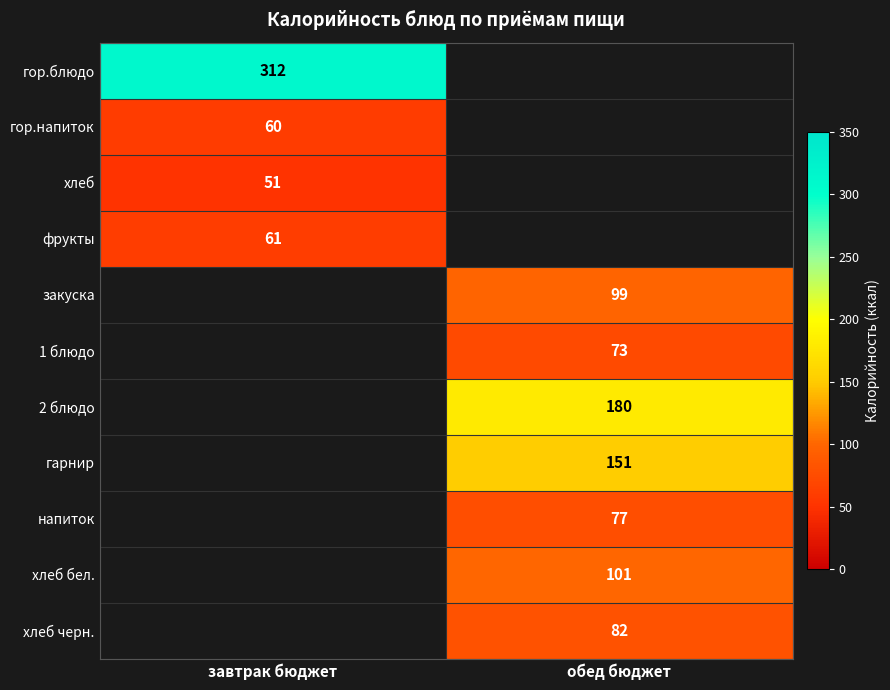

How many distinct data groups are displayed?

11